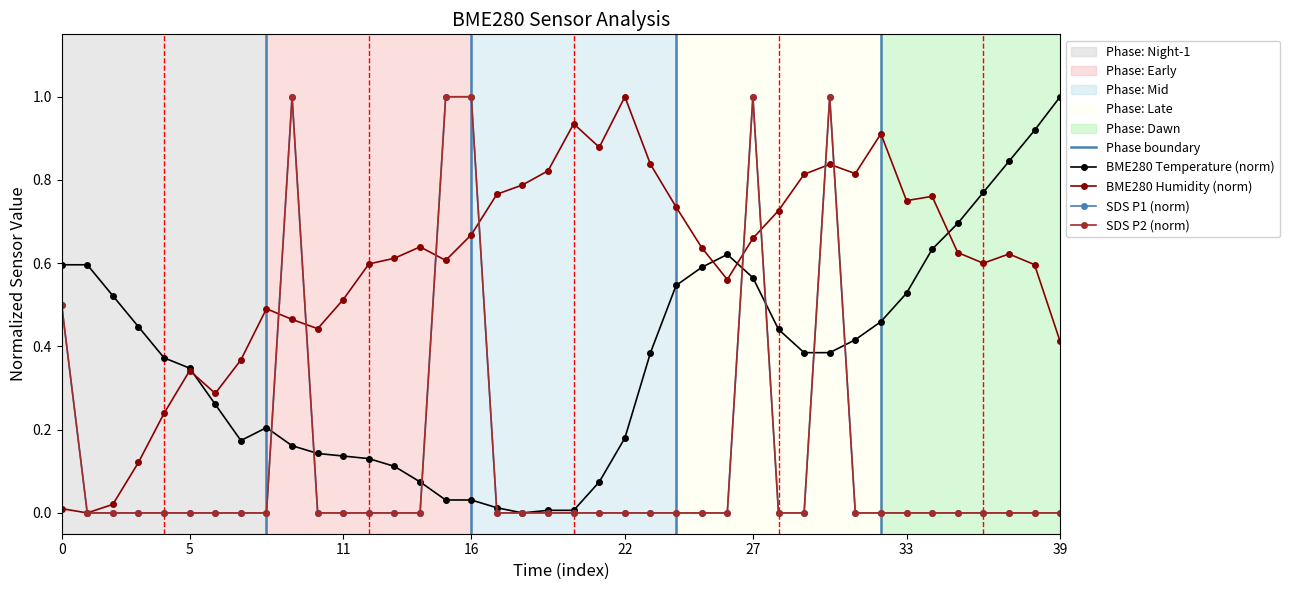

What is the value of the BME280_temperature point at the 5th from the left?

0.4